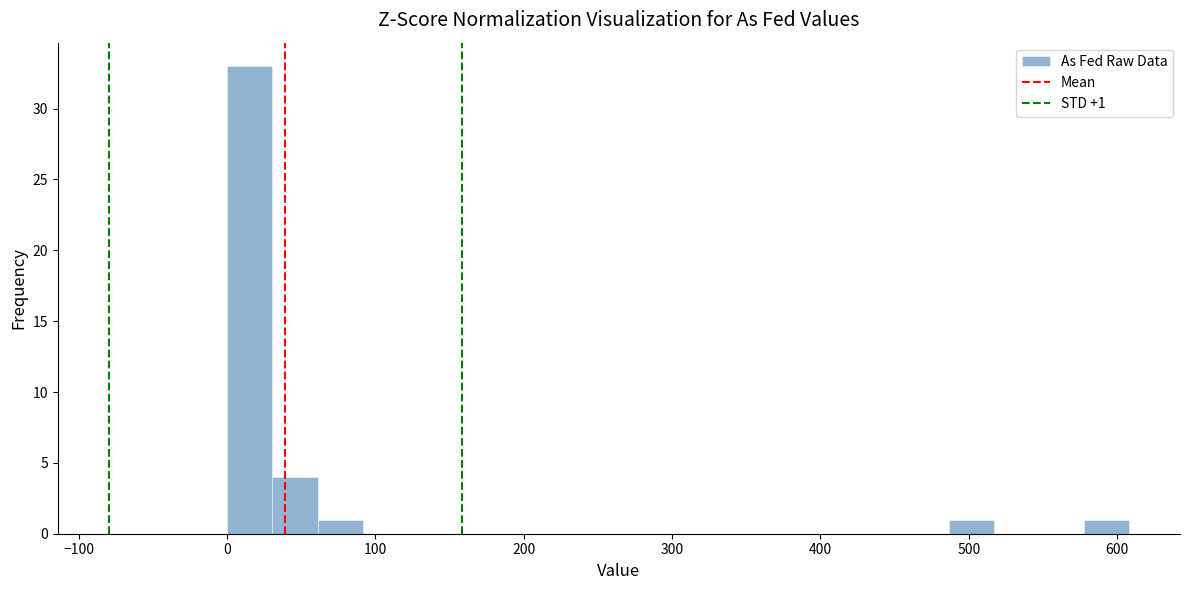

Read against the x-axis, roughly where is the centre of the tallest bar?

20